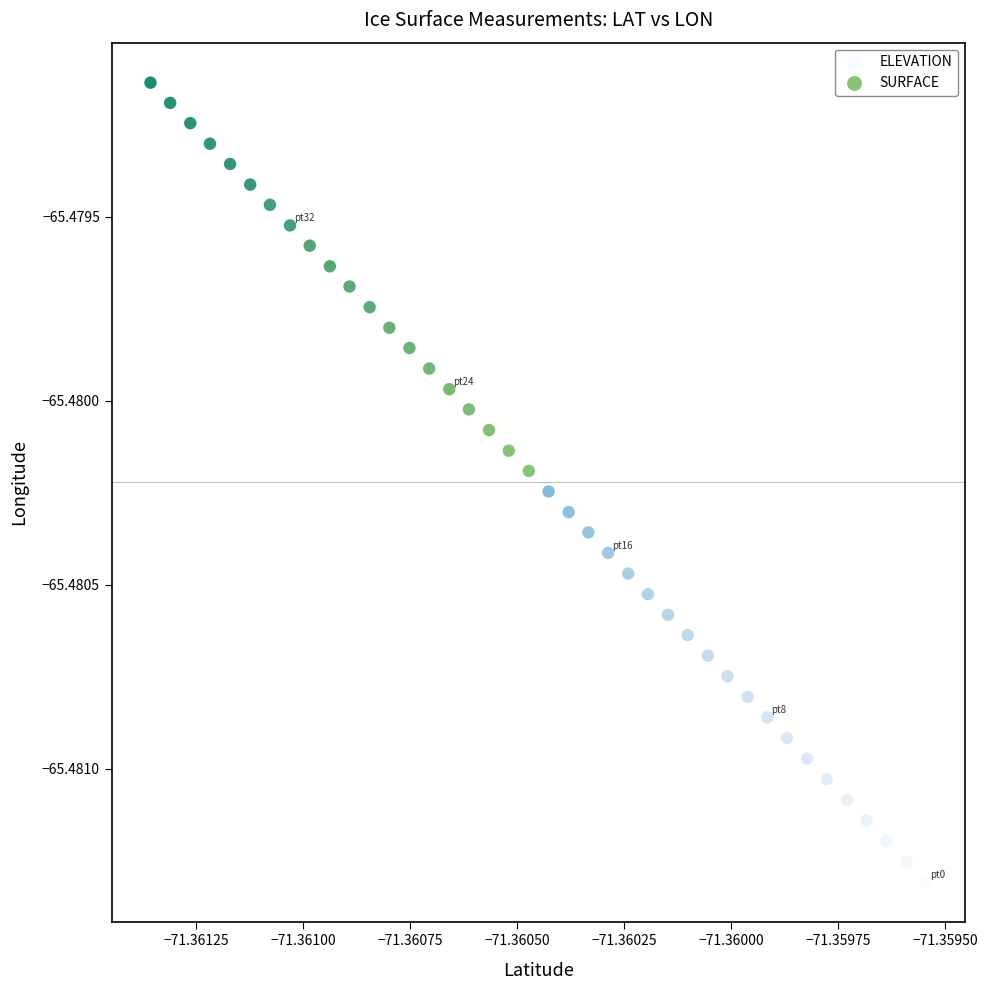

Which series reaches the minimum Y coordinate?

ELEVATION